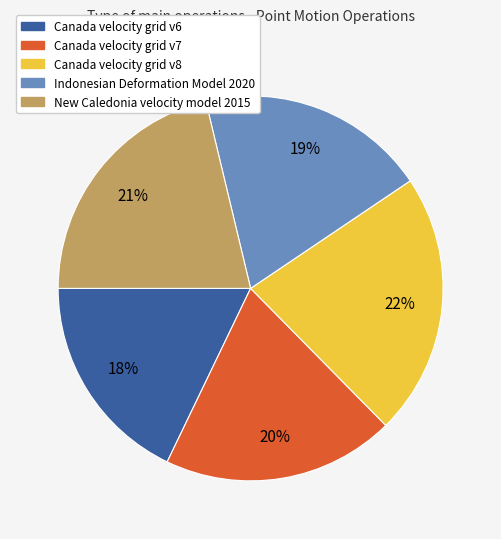

How many segments does this pie chart have?

5